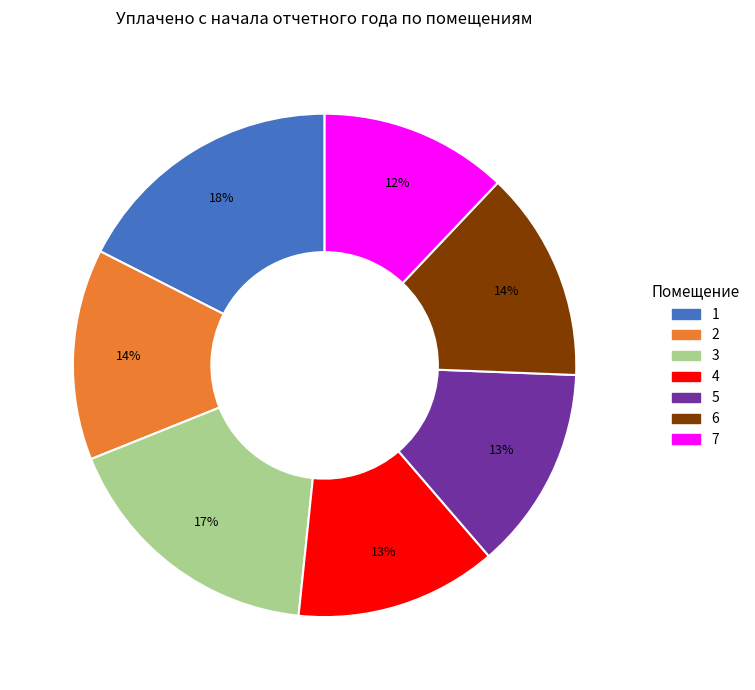

How many slices are in this pie chart?

7